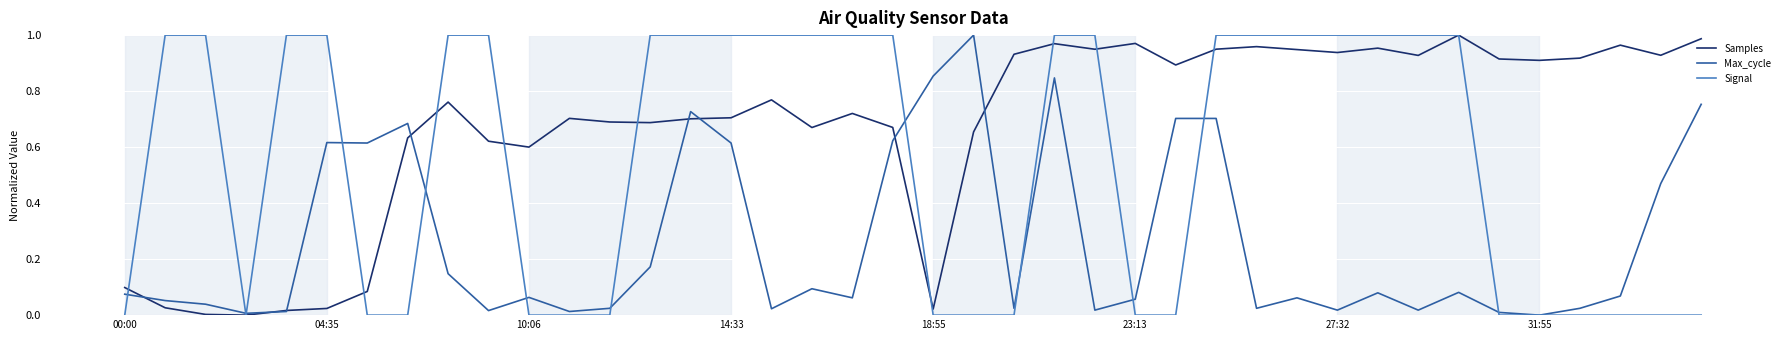

List the series in order of their overall mean, highest first.

Samples, Signal, Max_cycle